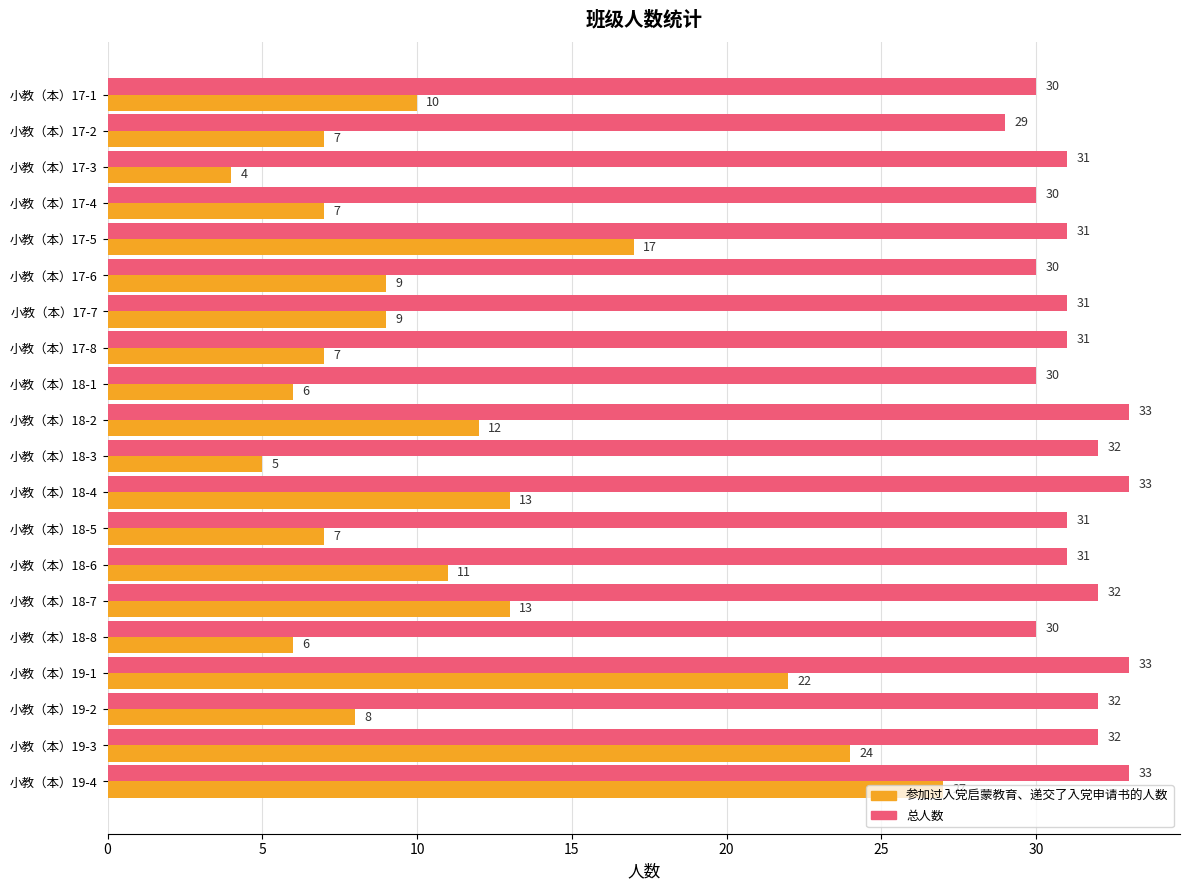

The 参加过入党启蒙教育、递交了入党申请书的人数 series shows 9 at 小教（本）18-7. True or false?

False